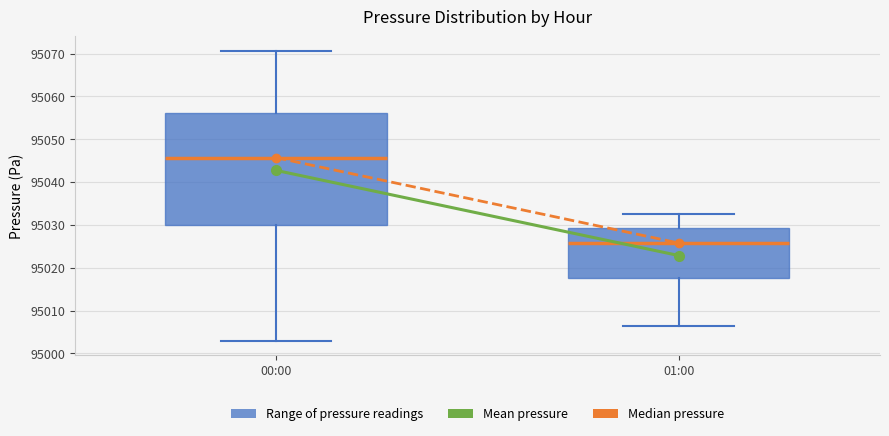

Reading left to right, read every box against the y-axis: the position of its median line, the range the box covers, and the ends of its whiskers. The values are not printed on the chart, so give them approximately, as read against the axis.

00:00: median 95046, box 95030 to 95056, whiskers 95003 to 95071
01:00: median 95026, box 95018 to 95029, whiskers 95006 to 95033